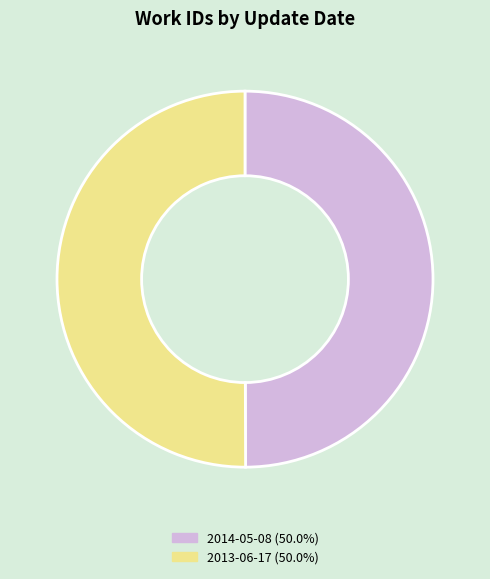

What is the ratio of the value at 2014-05-08 to the value at 2013-06-17?

1.0